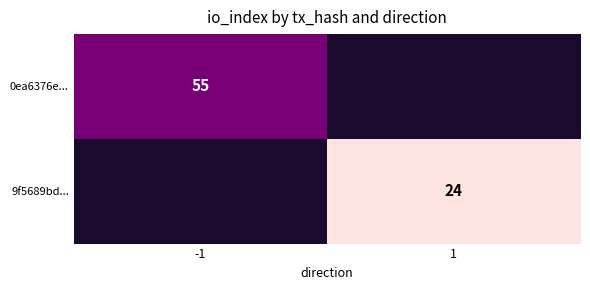

At how many categories does at least one series exceed 52?

1